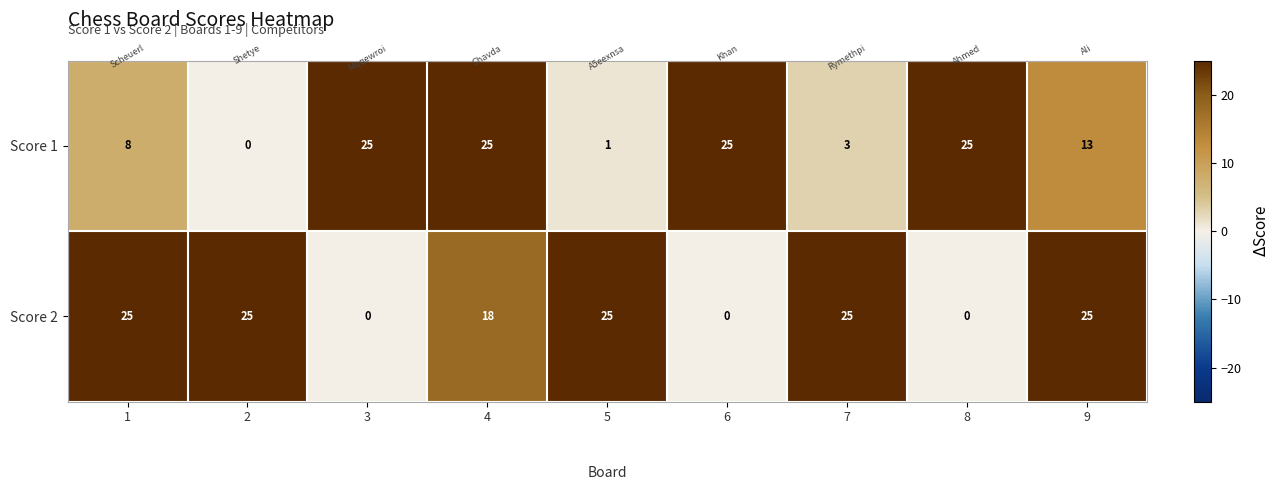

Which series has the largest total across all categories?

Score 2